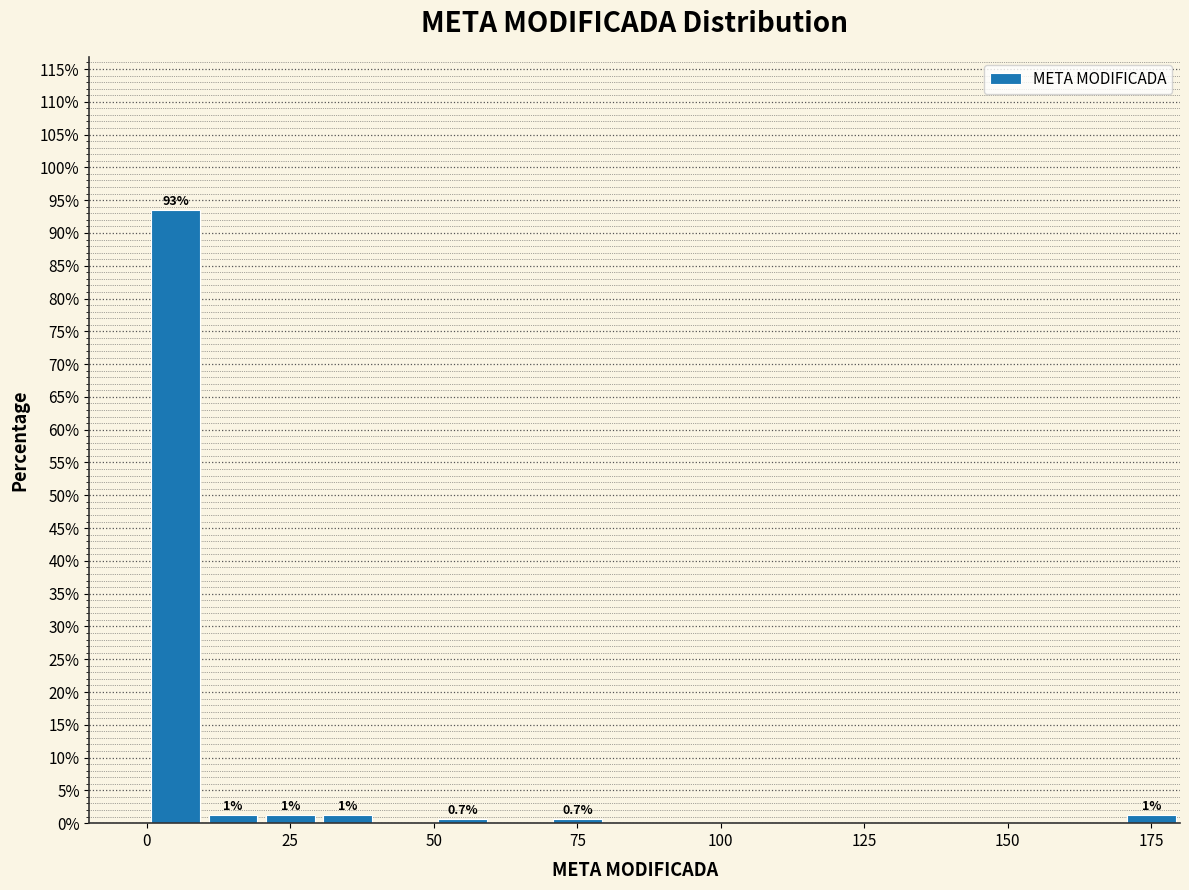

Read against the x-axis, roughly where is the centre of the tallest bar?

5